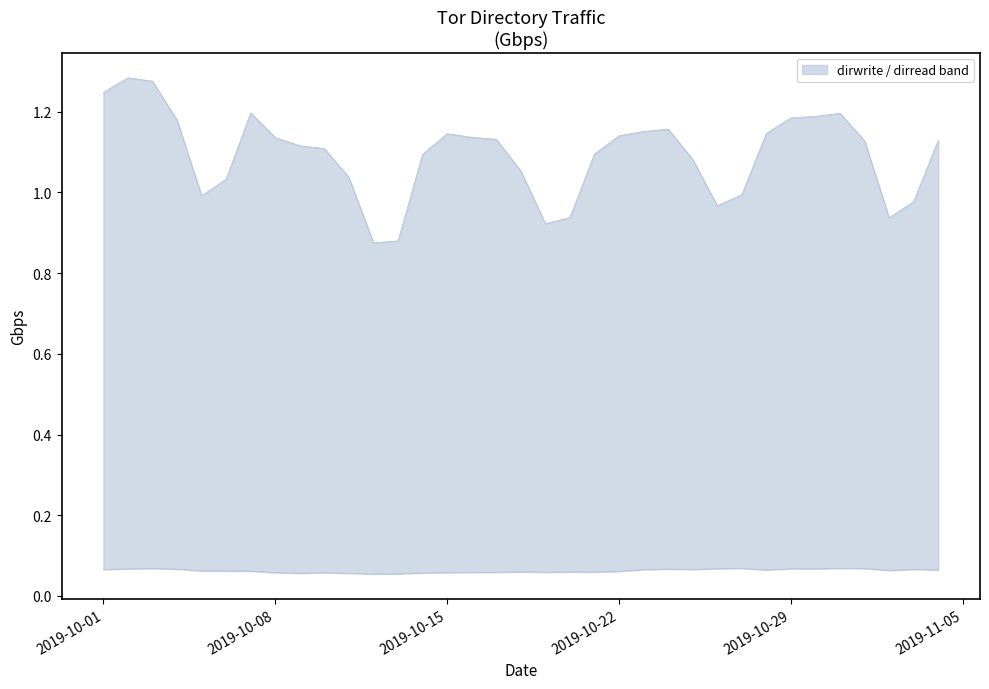

What is the sum of all dirwrite values?

38.3